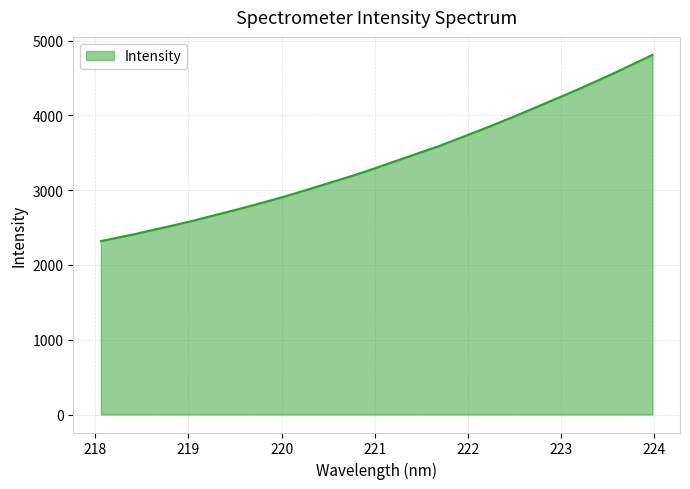

How many values are below 3343?

16